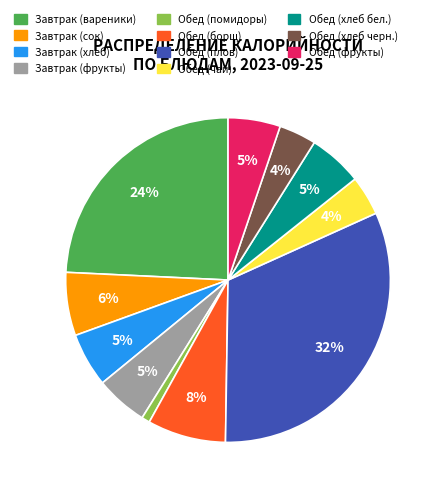

Does Завтрак (сок) account for over 50% of the chart?

No